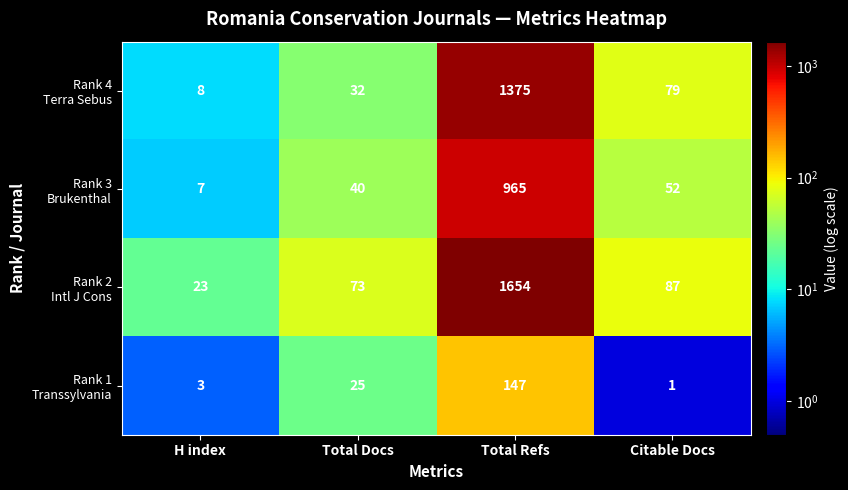

At which category does the chart reach its peak across all series?

Total Refs